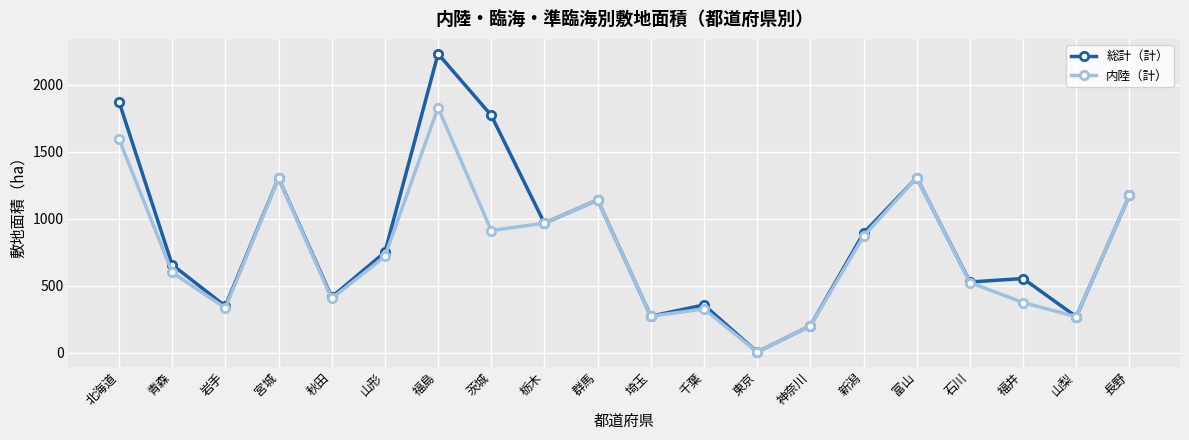

At which category does 総計（計） reach its first local valley?

岩手